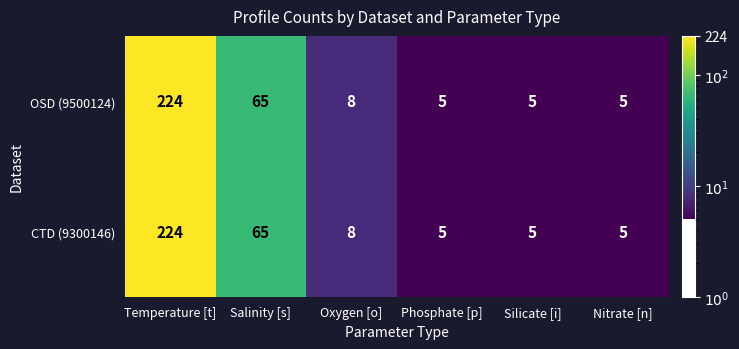

Is it true that CTD (9300146) equals 9 at Nitrate [n]?

False